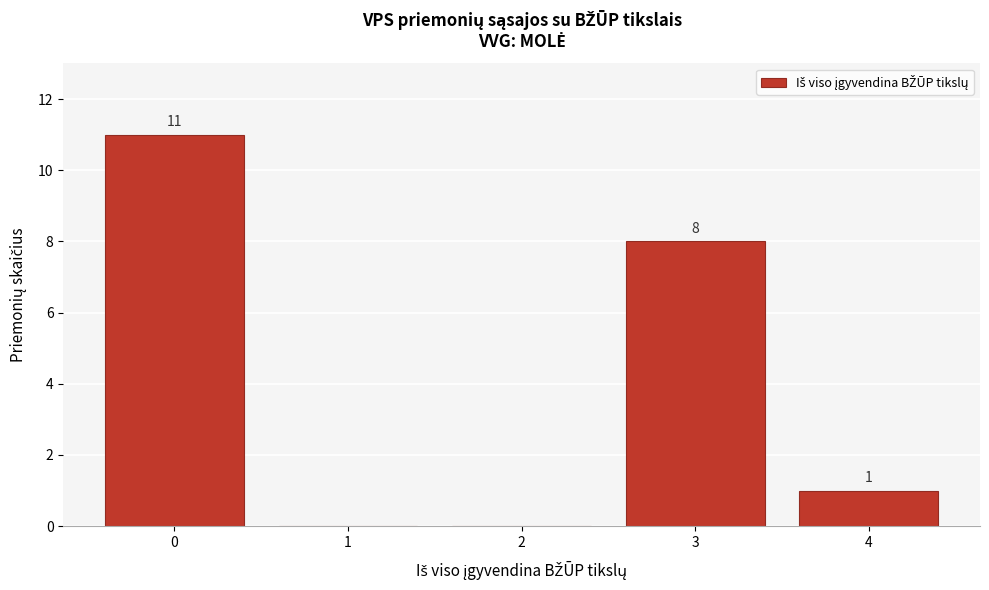

Reading right to left, what are all the values shown in this chart?

4=1	3=8	2=0	1=0	0=11